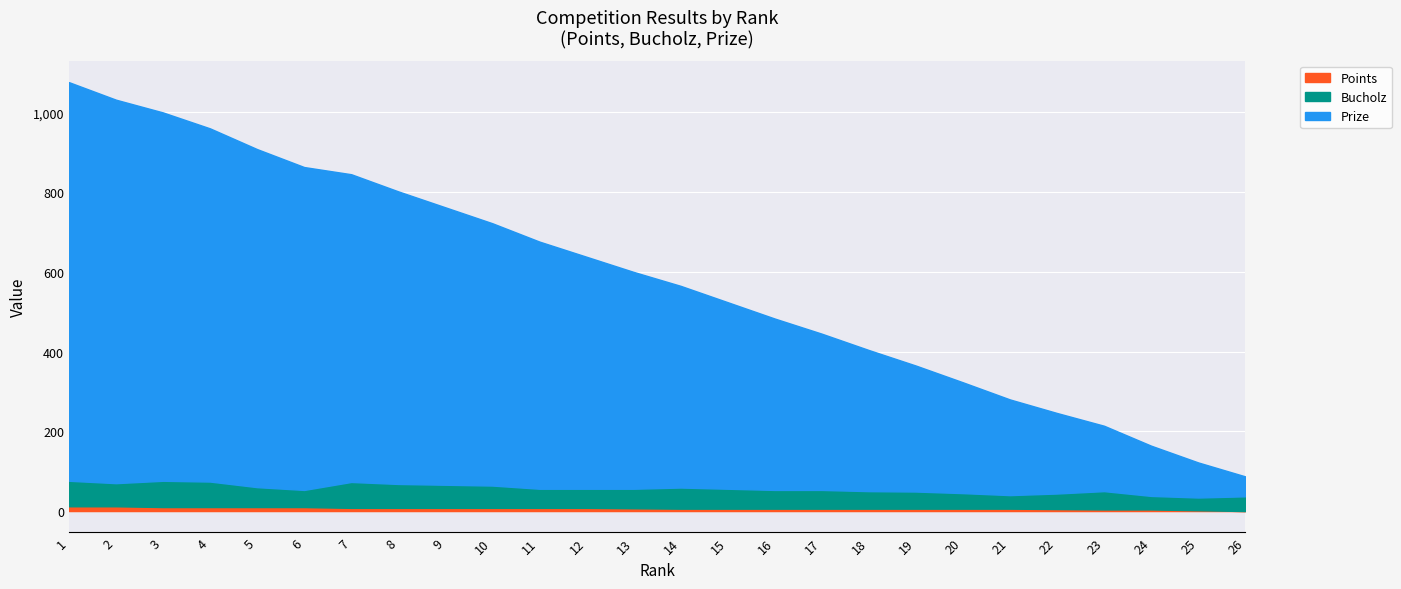

Which category has the lowest value across all series?

26